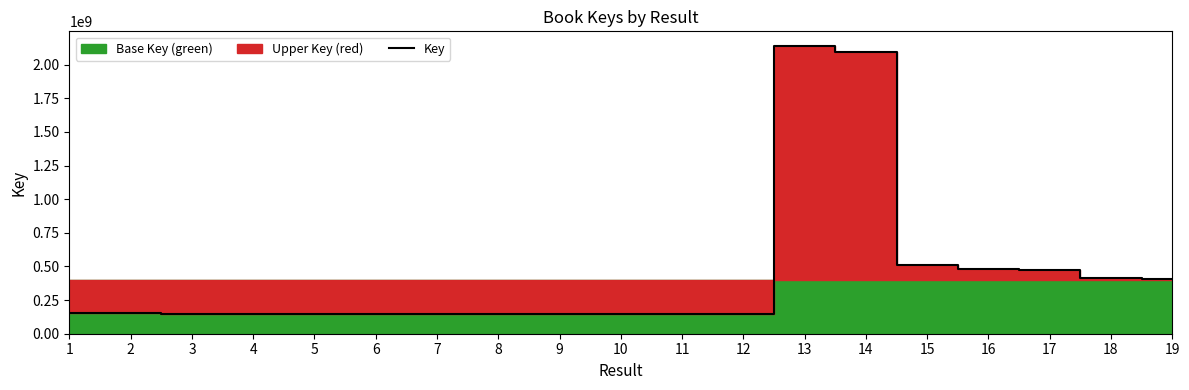

Between 7 and 11, which is larger?

7